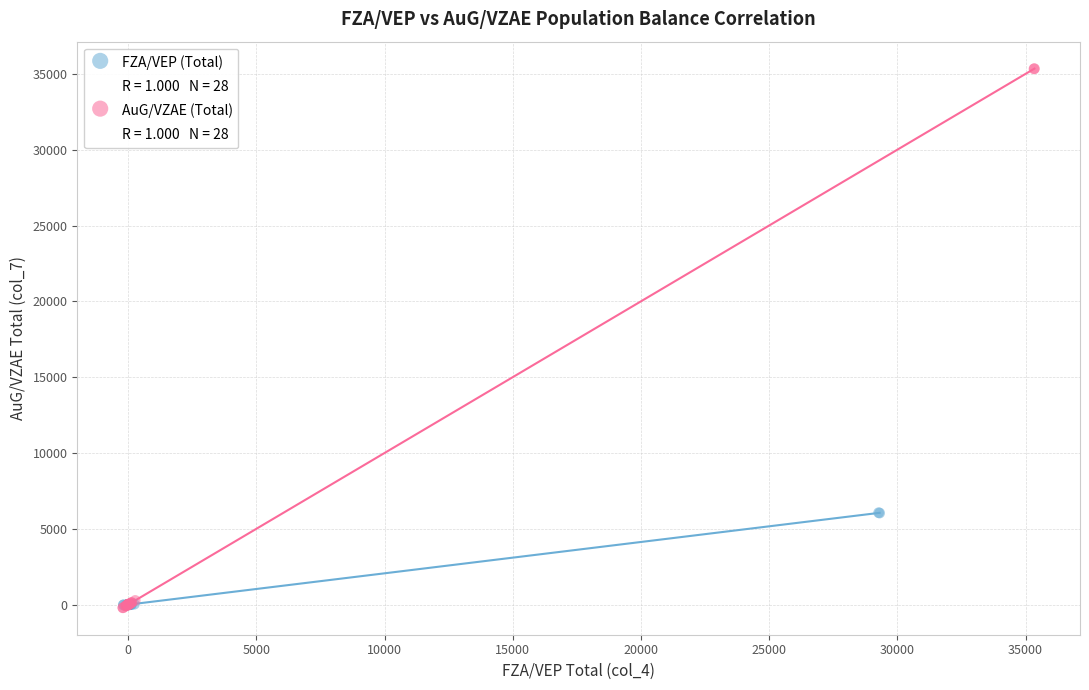

Which series contains the highest Y value?

AuG/VZAE (Total)